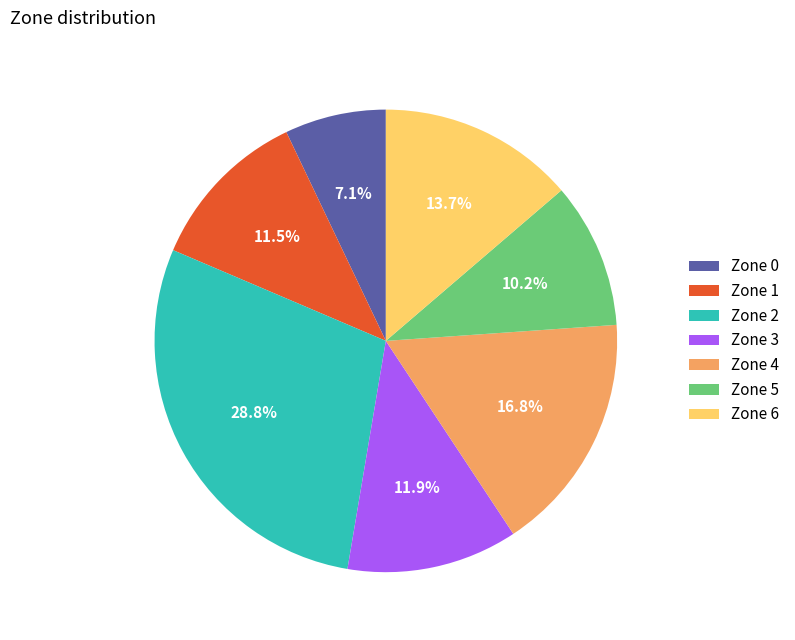

How many slices are in this pie chart?

7